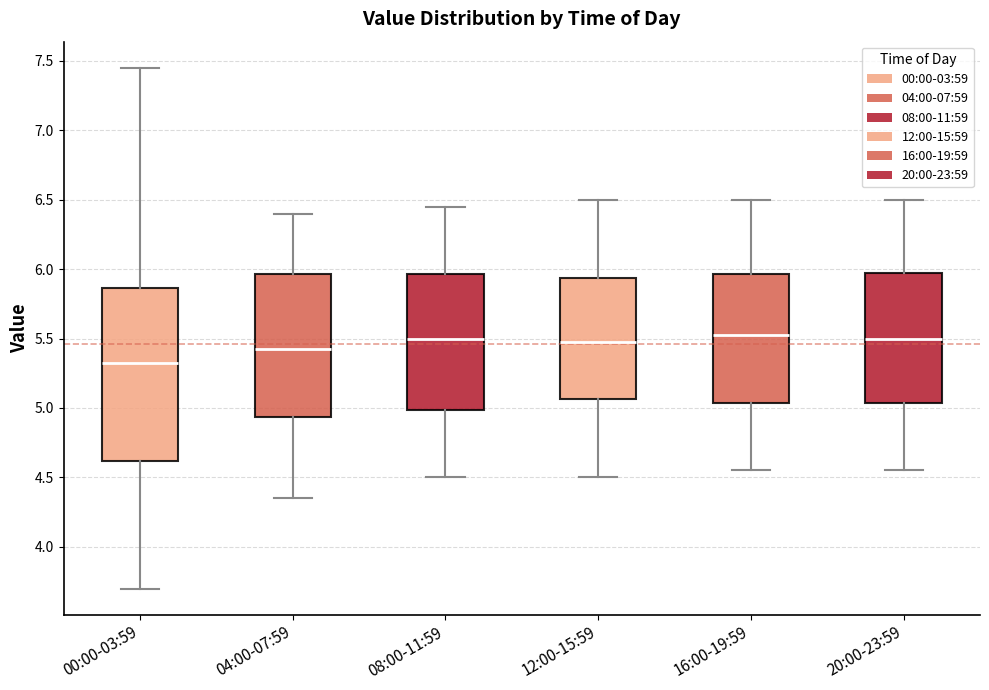

Where does the median line of the box for 04:00-07:59 sit on the y-axis? The values are not printed on the chart, so give them approximately, as read against the axis.

5.45